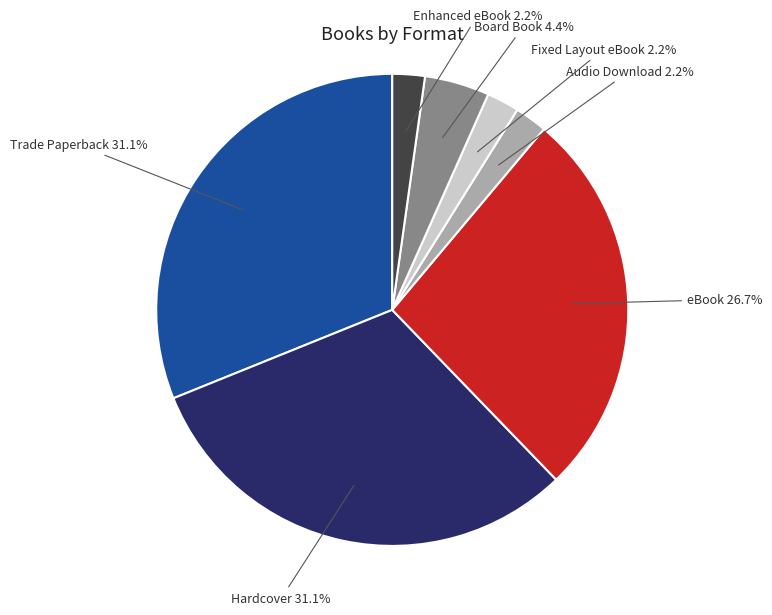

What percentage is the Enhanced eBook slice, to the nearest percent?

2%